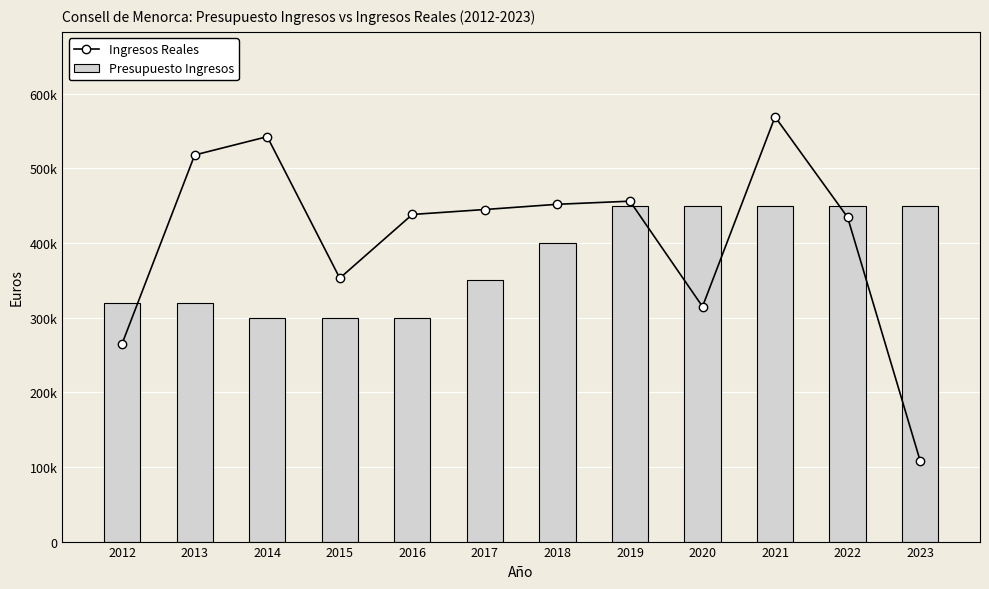

What is the difference between the highest and lowest values at 2016?

138148.1